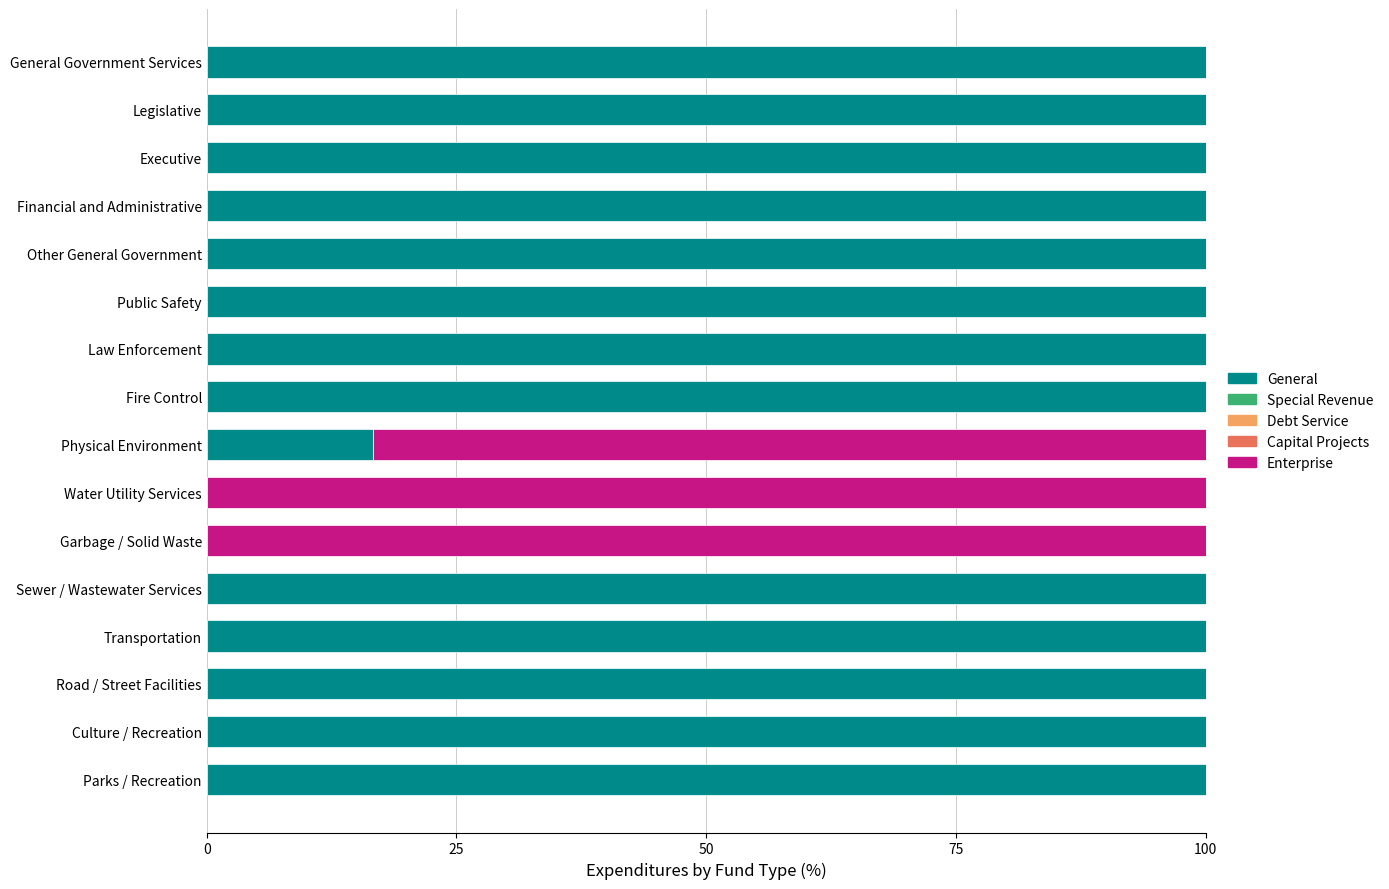

True or false: General has a value of 28.6 at Financial and Administrative.

False